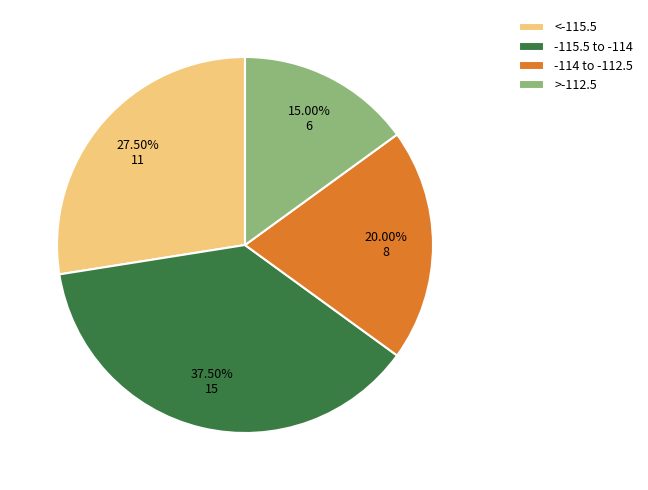

Which slice is the smallest?

>-112.5